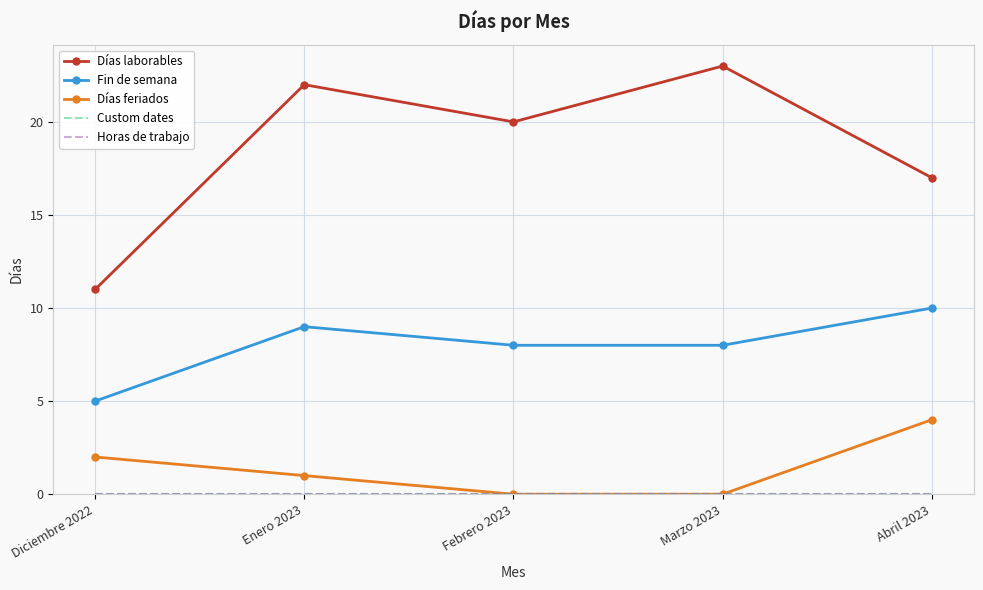

True or false: Fin de semana has a value of 5 at Diciembre 2022.

True